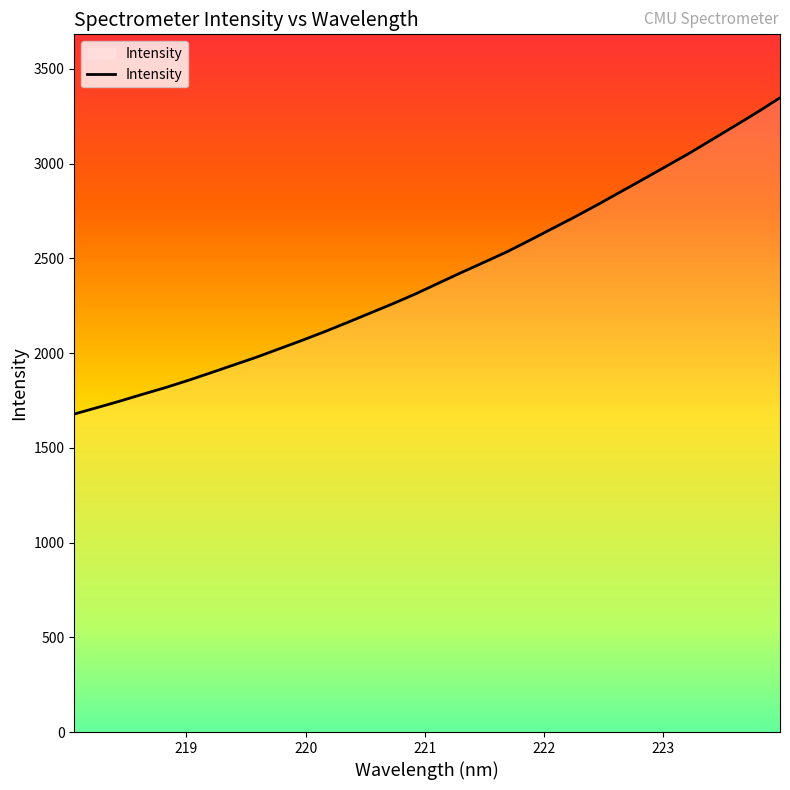

What is the minimum value shown in the chart?

1678.4